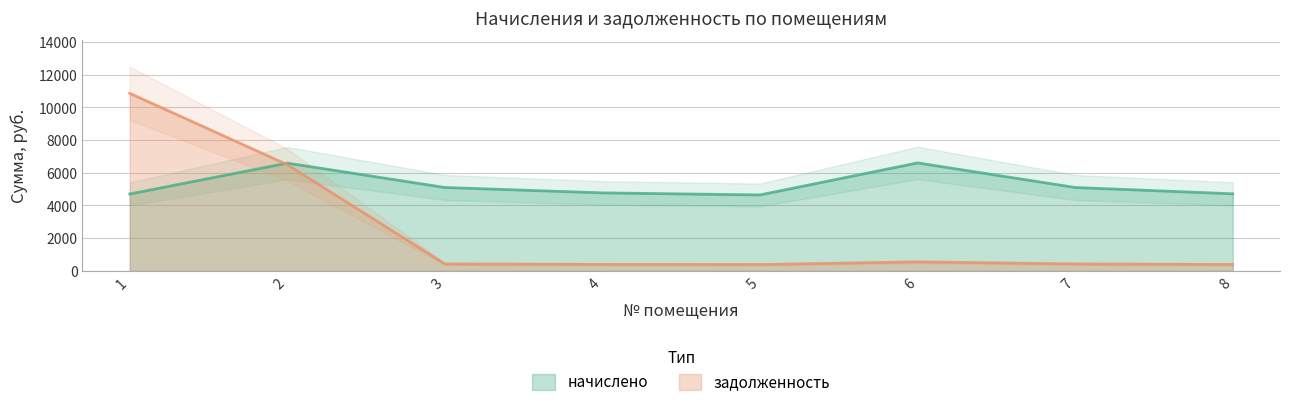

Which category has the lowest value across all series?

5